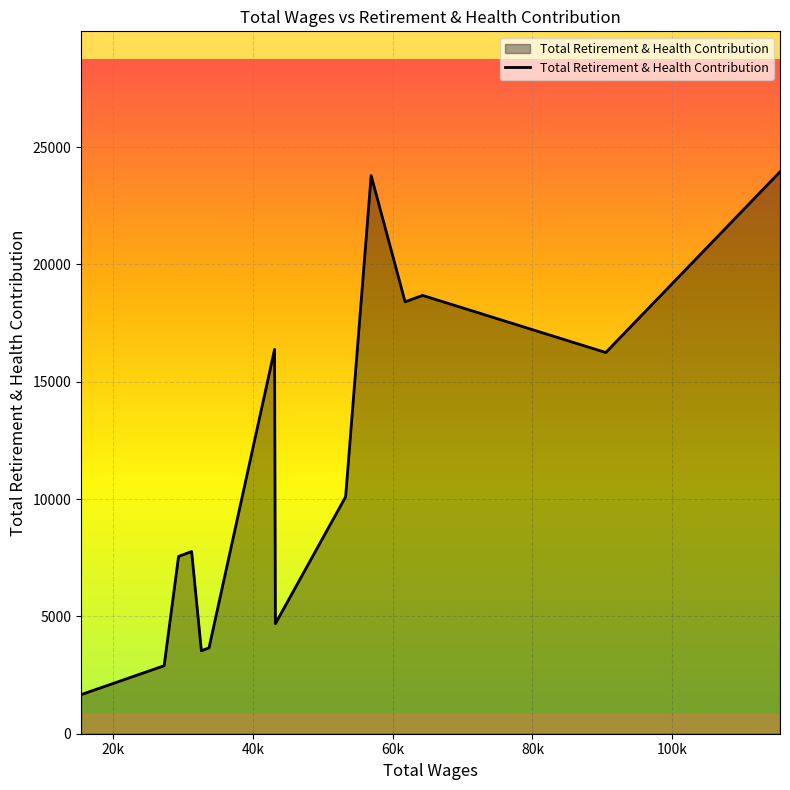

What is the maximum value shown in the chart?

23943